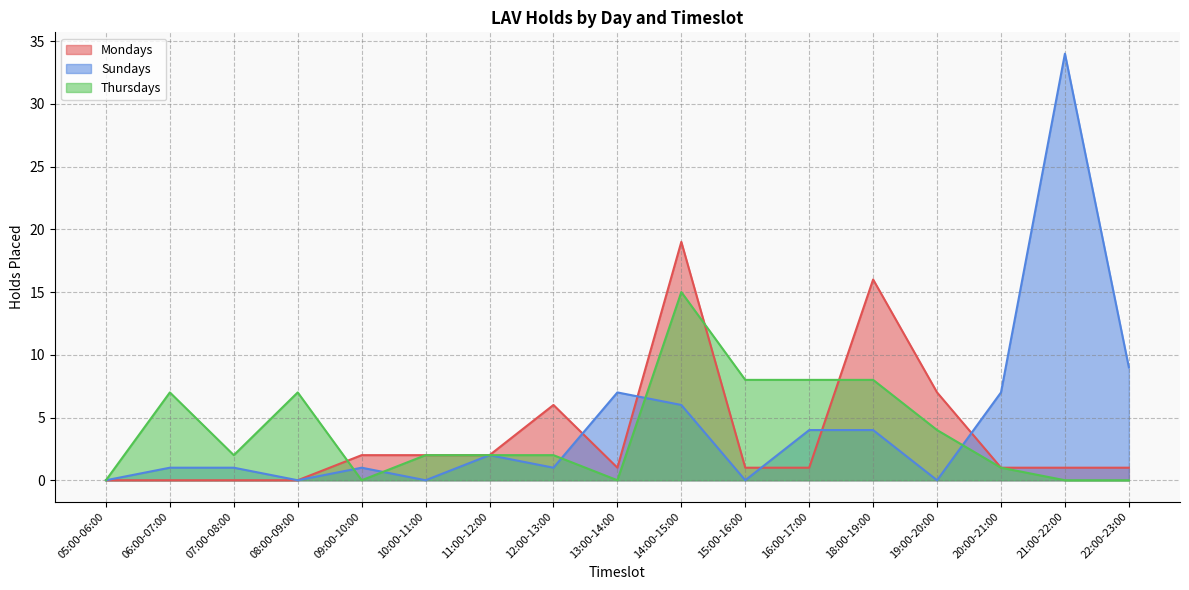

At which label is Thursdays closest to 7?

06:00-07:00